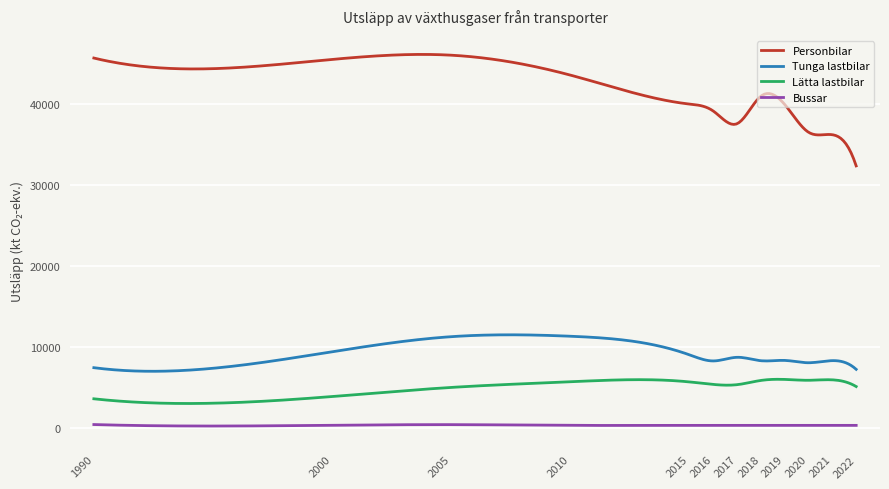

Which series has the largest range (max minus min)?

Personbilar